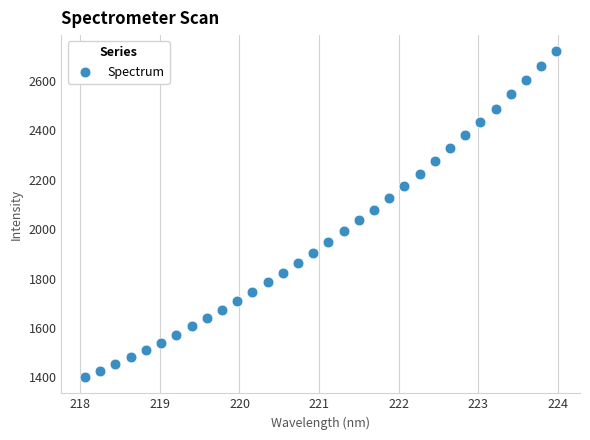

What is the range of Y values (max minus min)?

1319.5